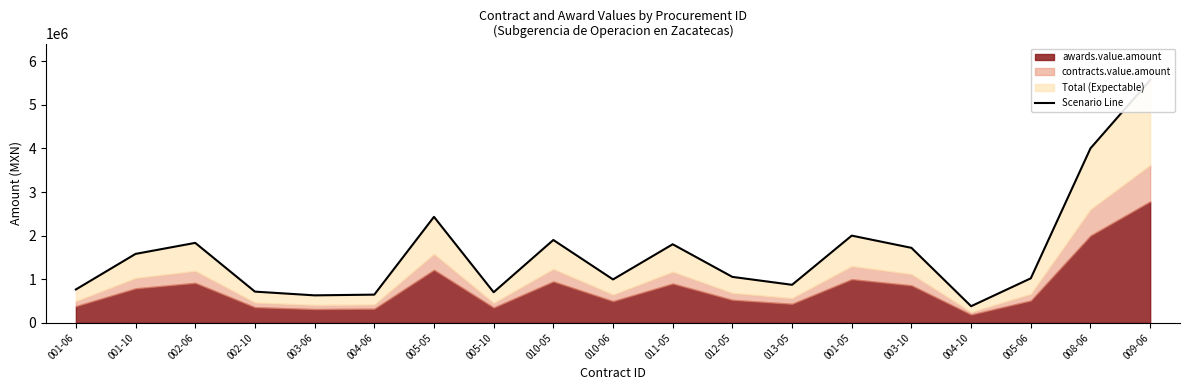

What is the average value?

1611389.6